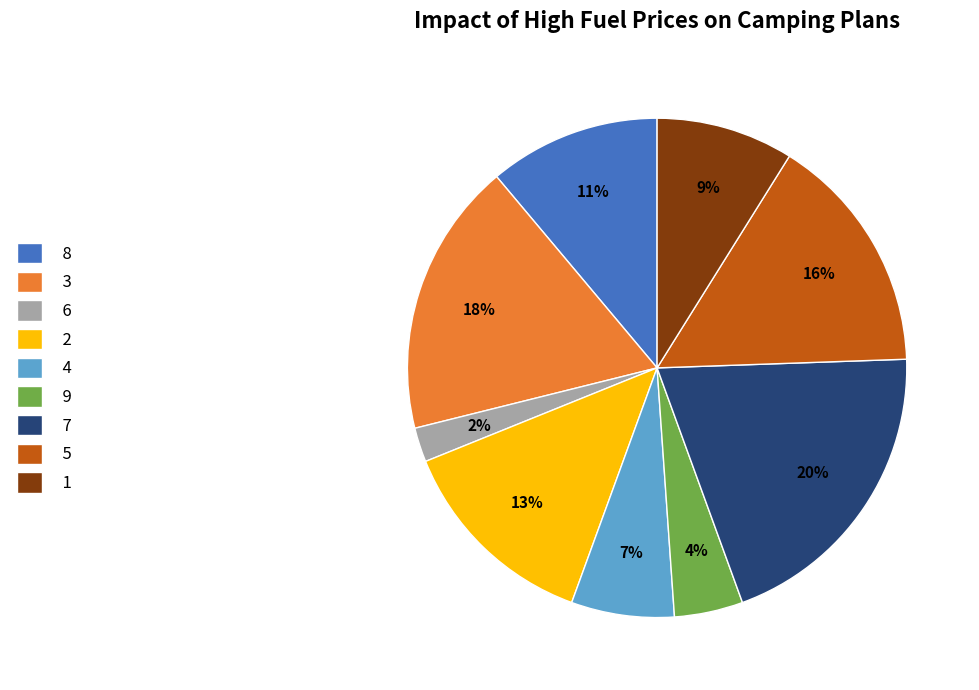

What is the ratio of the value at 8 to the value at 2?

0.8